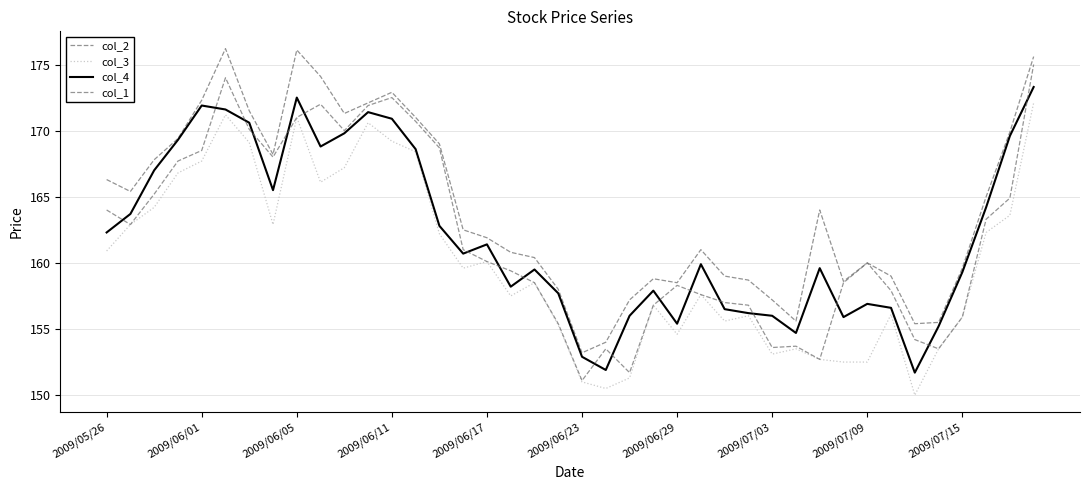

What is the minimum value shown in the chart?

150.0